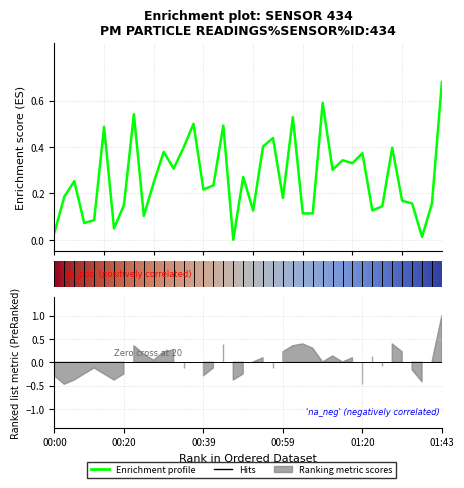

Rank the categories by value from lowest to highest.

00:47, 01:38, 00:00, 00:17, 00:10, 00:12, 00:25, 01:04, 01:06, 00:52, 01:23, 01:28, 00:20, 01:35, 01:40, 01:33, 00:59, 00:05, 00:39, 00:42, 00:27, 00:07, 00:49, 01:11, 00:32, 01:17, 01:14, 01:20, 00:29, 00:34, 01:30, 00:54, 00:57, 00:15, 00:44, 00:37, 01:02, 00:22, 01:09, 01:43